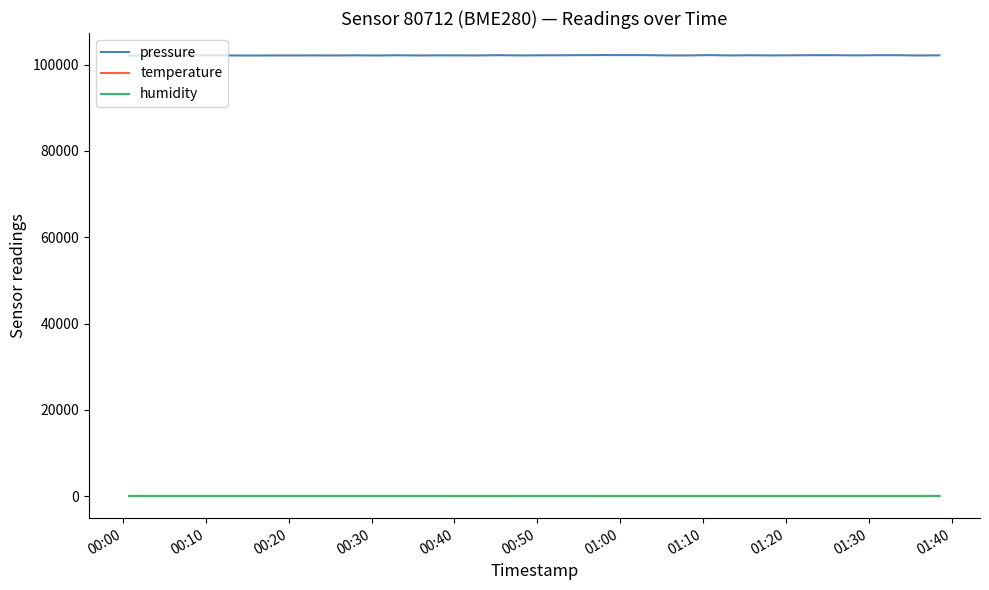

Which series has the widest spread of values?

pressure